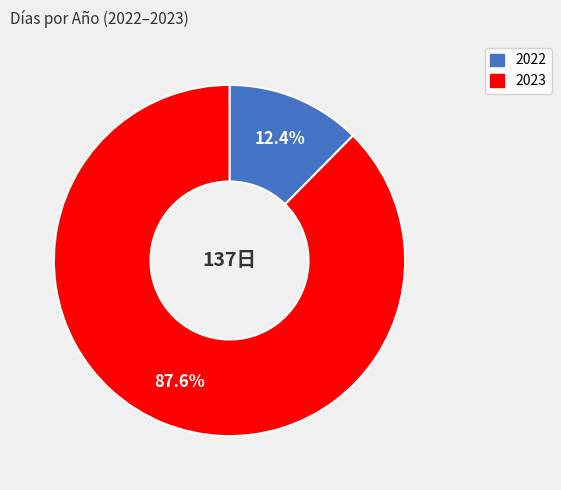

Which slice is the largest?

2023